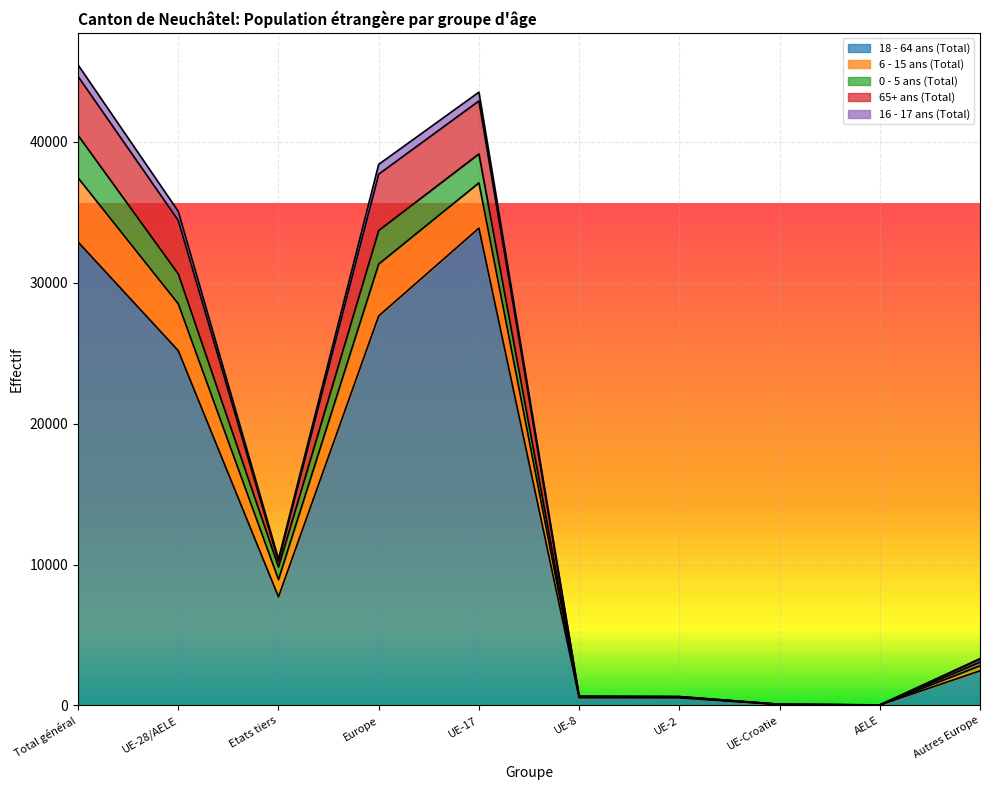

The value of 18 - 64 ans (Total) at Europe is 9685. True or false?

False